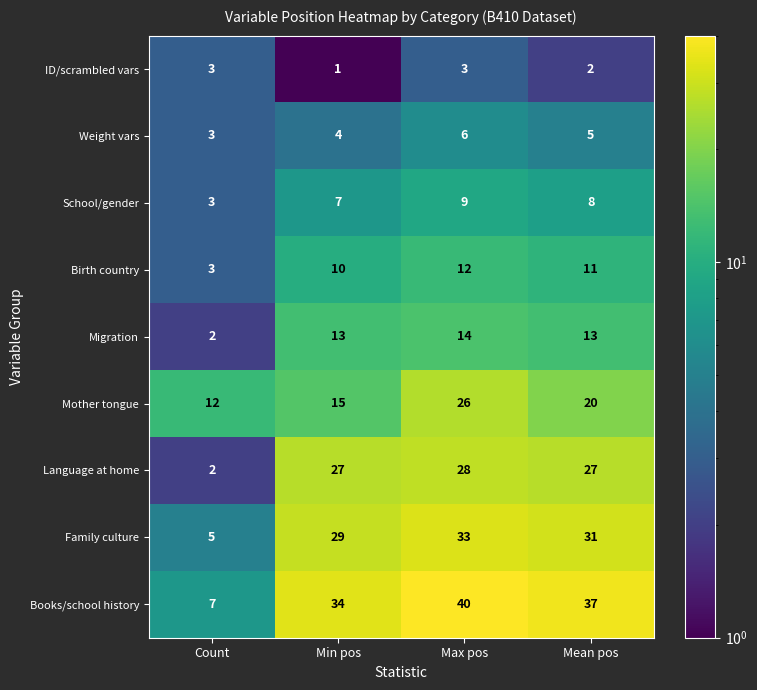

Which category has the highest value across all series?

Max pos